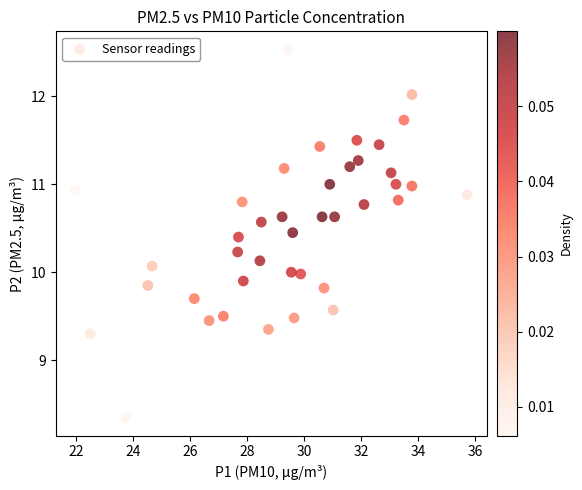

What is the range of Y values (max minus min)?

4.2